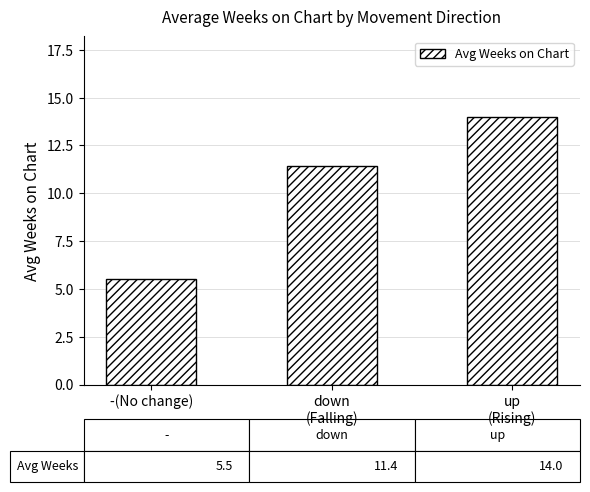

What is the ratio of the value at up
(Rising) to the value at -(No change)?

2.5